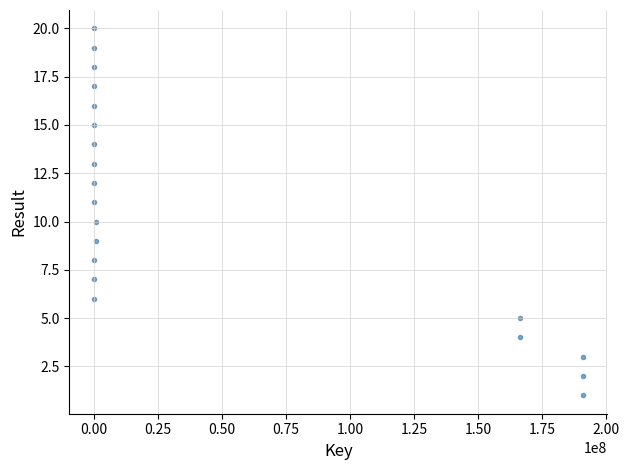

What is the range of X values (max minus min)?

190833742